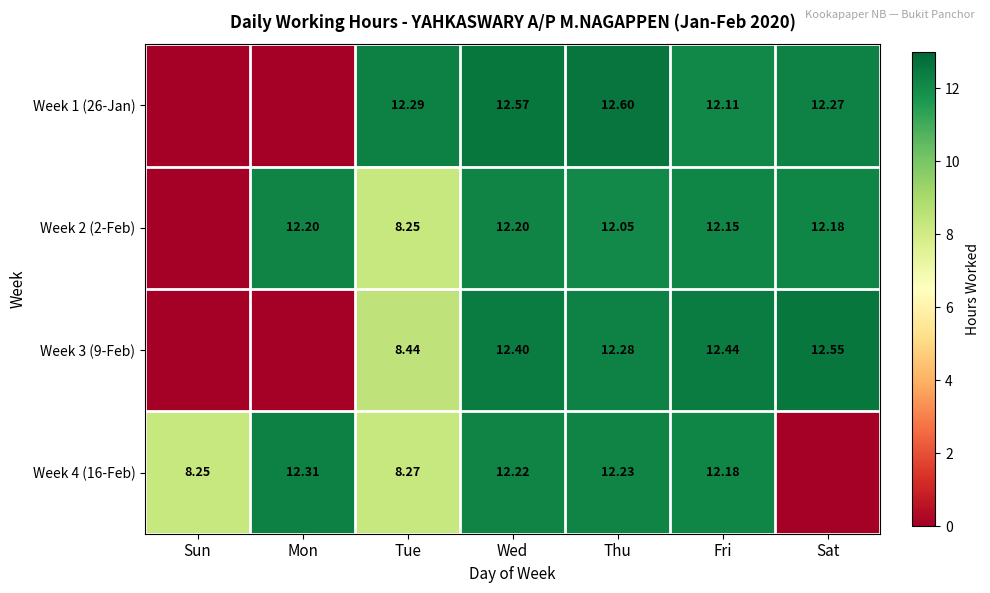

Which series changed the most between Thu and Fri?

Week 1 (26-Jan)